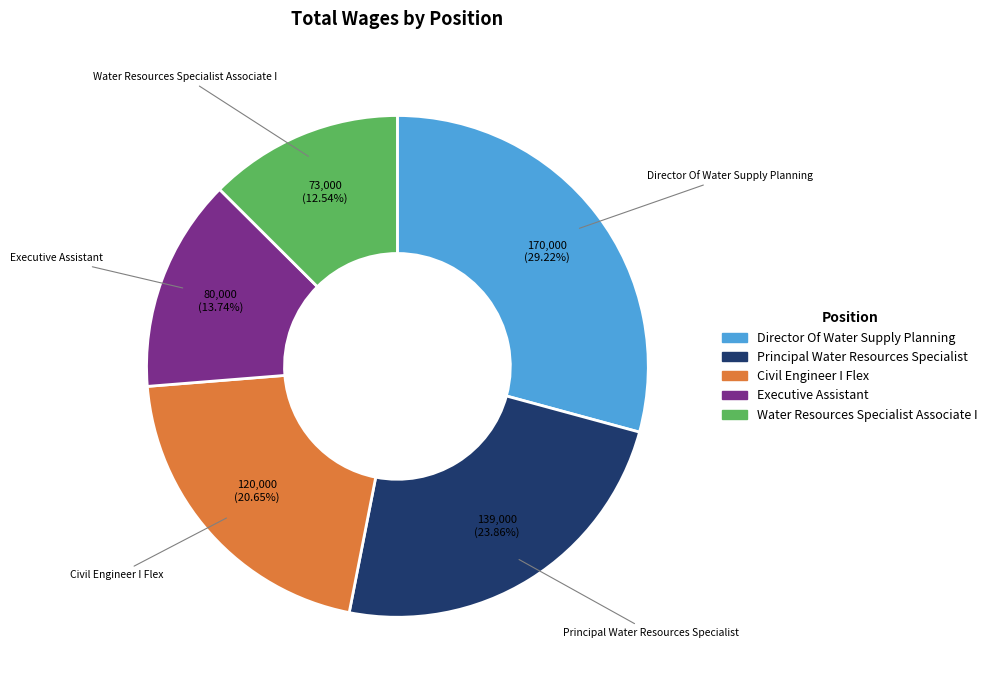

To the nearest percent, what percentage of the pie is Principal Water Resources Specialist?

24%